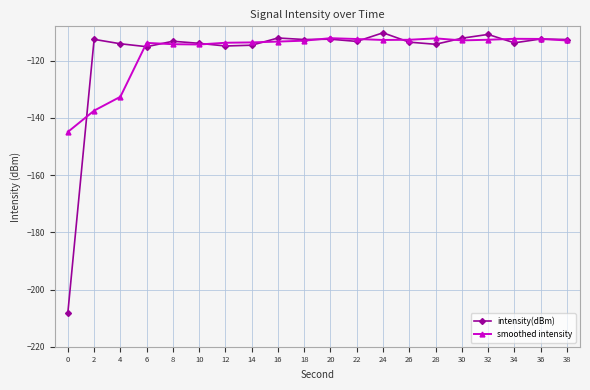

What is the highest value of the smoothed intensity series?

-112.1